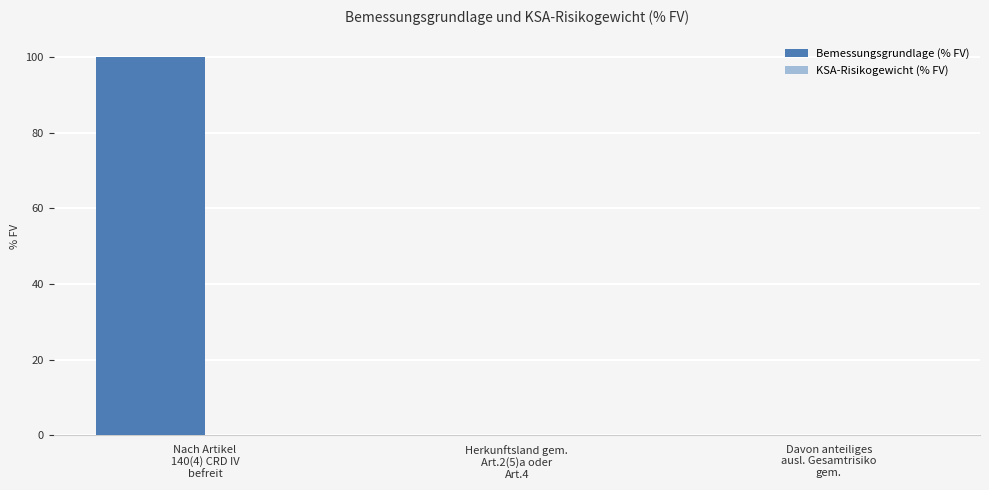

What is the maximum value shown in the chart?

100.0